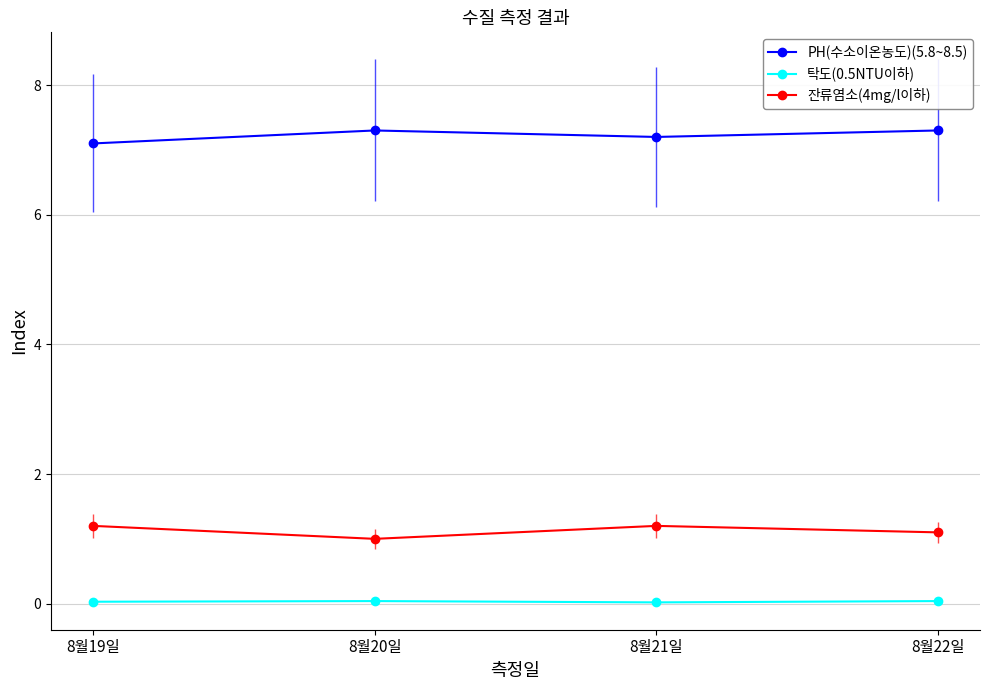

Read the 잔류염소(4mg/l이하) value at 8월22일.

1.1